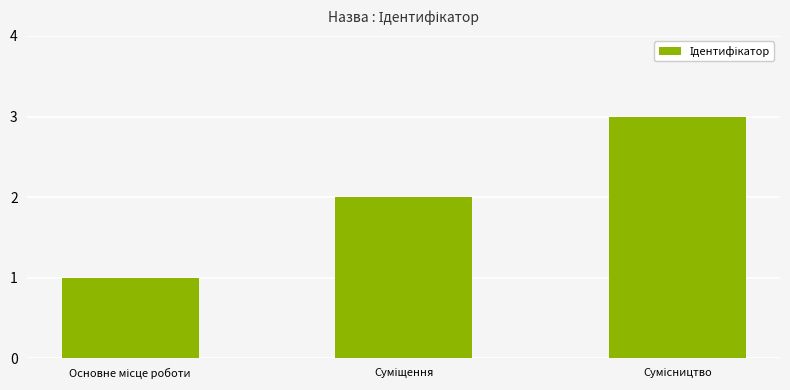

What is the sum of all values?

6